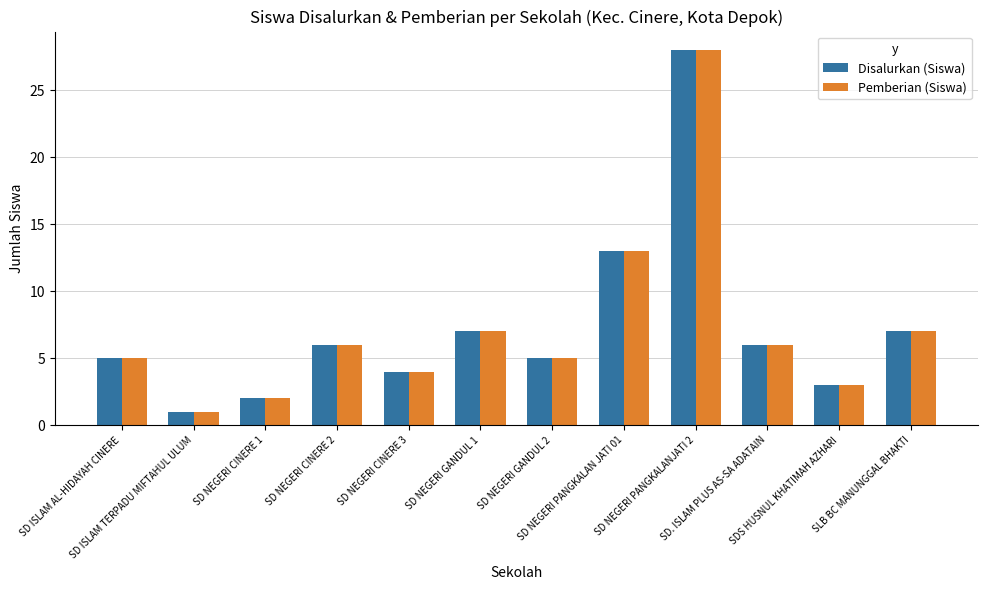

Does the chart contain any negative values?

No